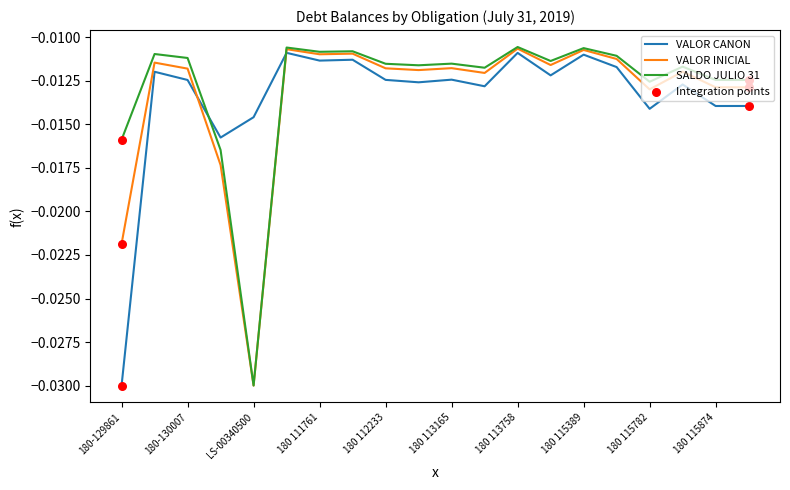

Which series ends up on top after the final intersection of VALOR CANON and SALDO JULIO 31?

SALDO JULIO 31